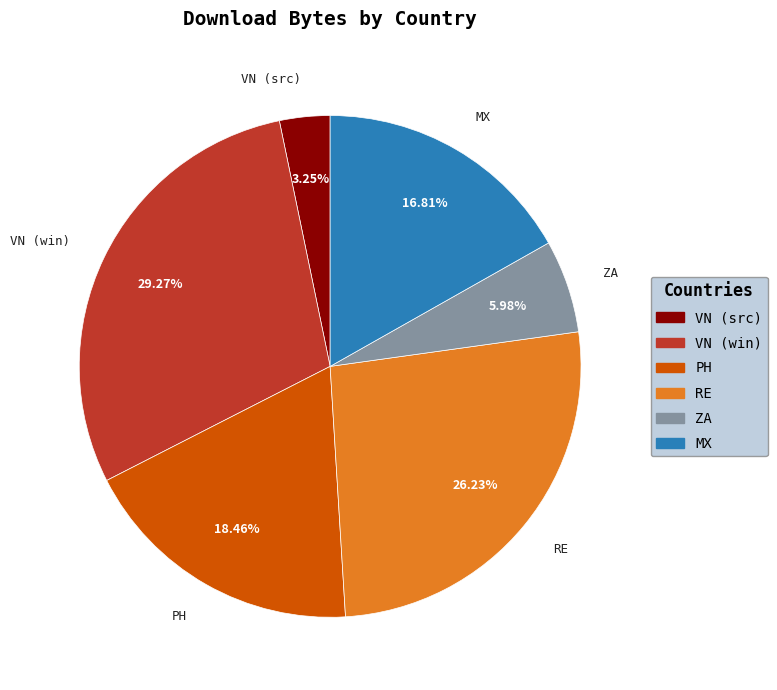

Approximately how many times larger is the value at VN (win) compared to ZA?

4.9